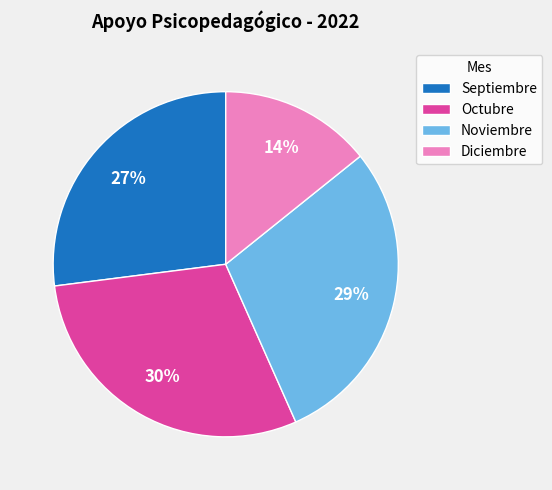

What is the smallest slice in the pie chart?

Diciembre